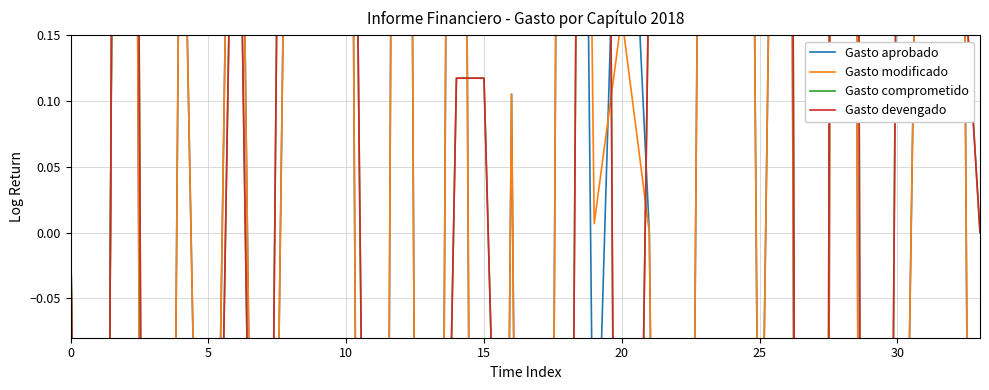

Does the chart have visible grid lines?

Yes